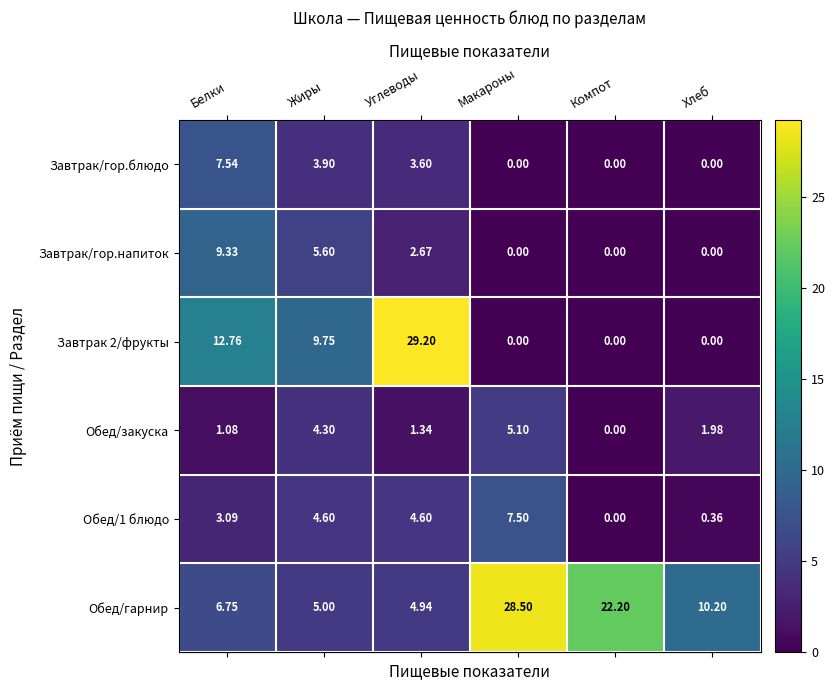

Where does the Завтрак/гор.напиток series first go above 2?

Белки